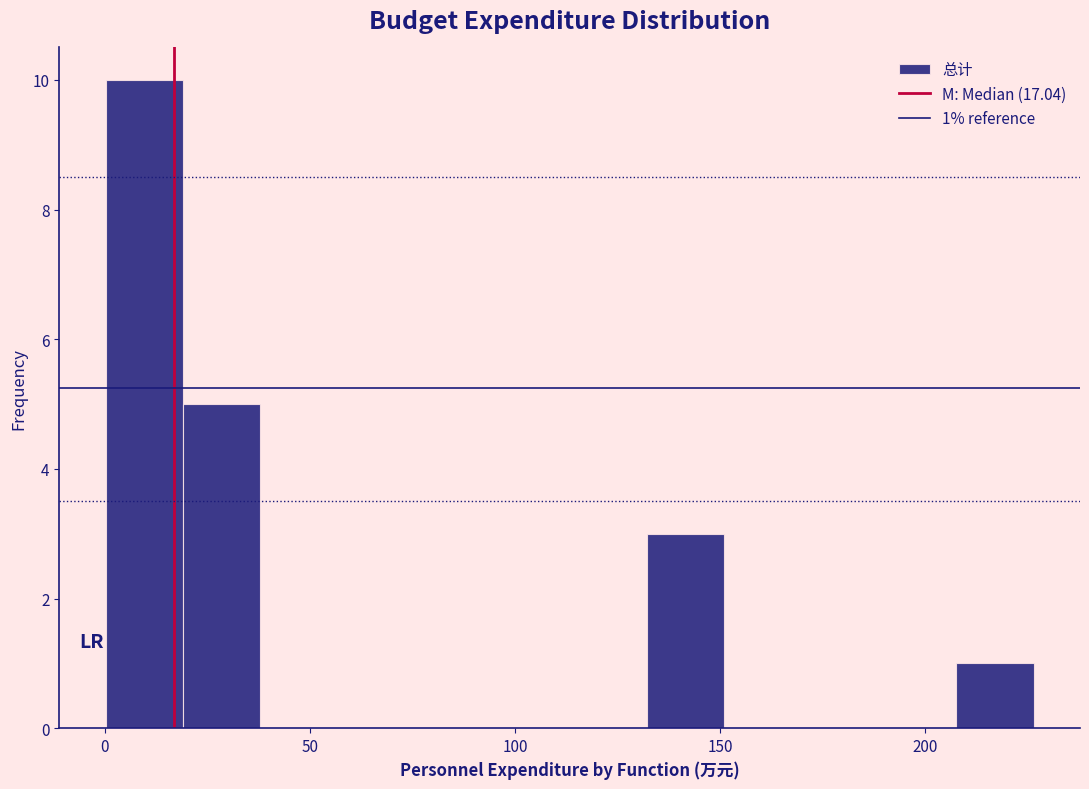

Around what value on the x-axis is the tallest bar? Give the approximate position of its centre, as read against the axis.

10